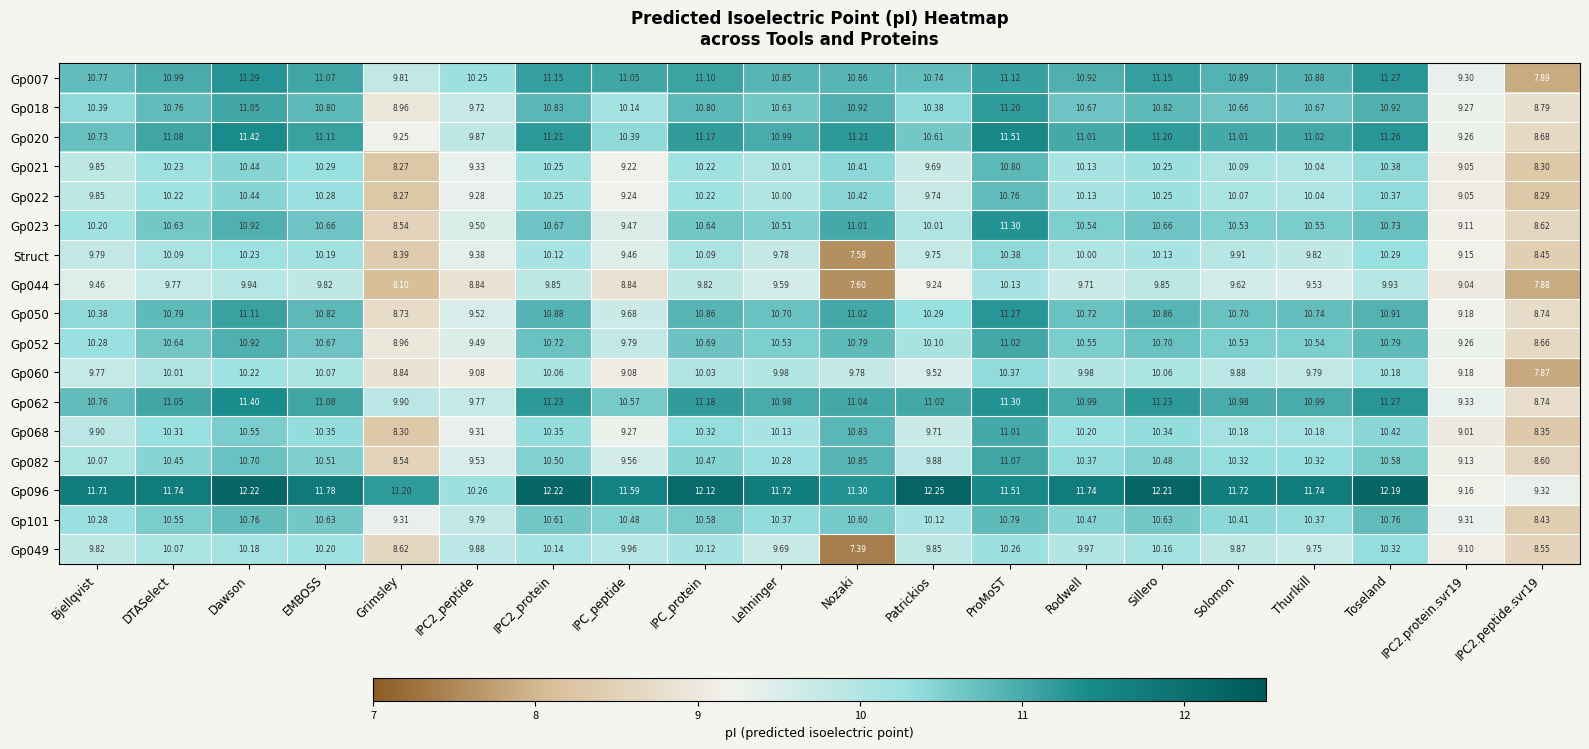

How many data points does each series have?

20